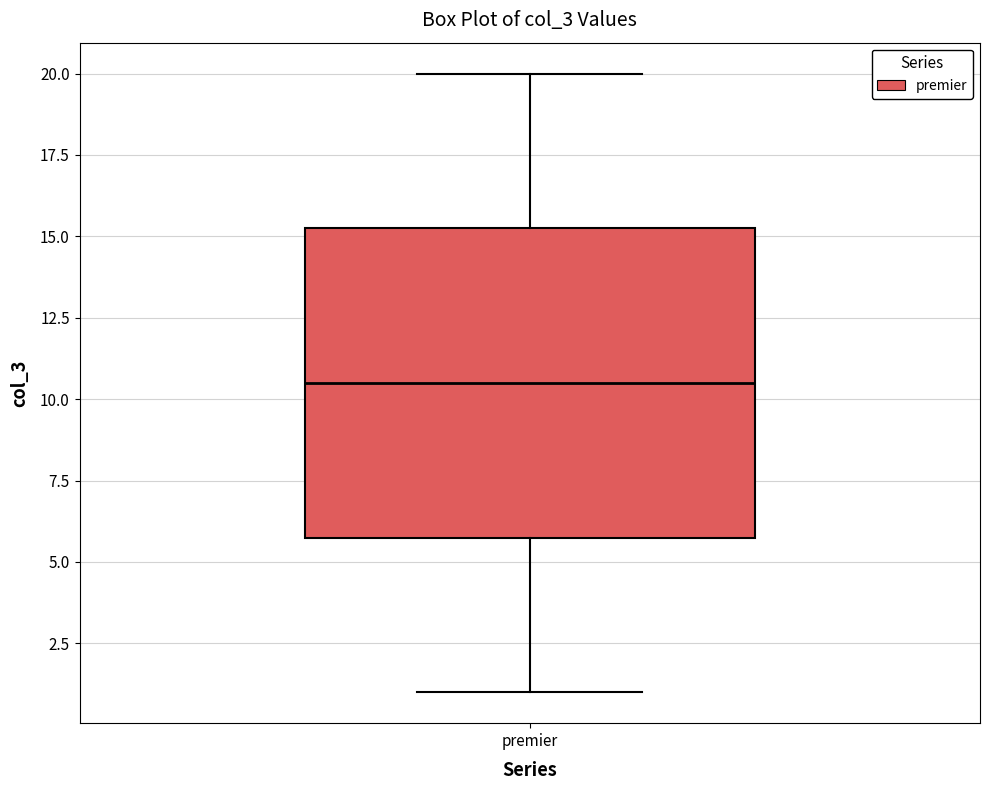

Read this box plot against the y-axis: the position of the median line, the range covered by the box, and the ends of both whiskers. The values are not printed on the chart, so give them approximately, as read against the axis.

median 10.5, box 6.0 to 15.5, whiskers 1.0 to 20.0